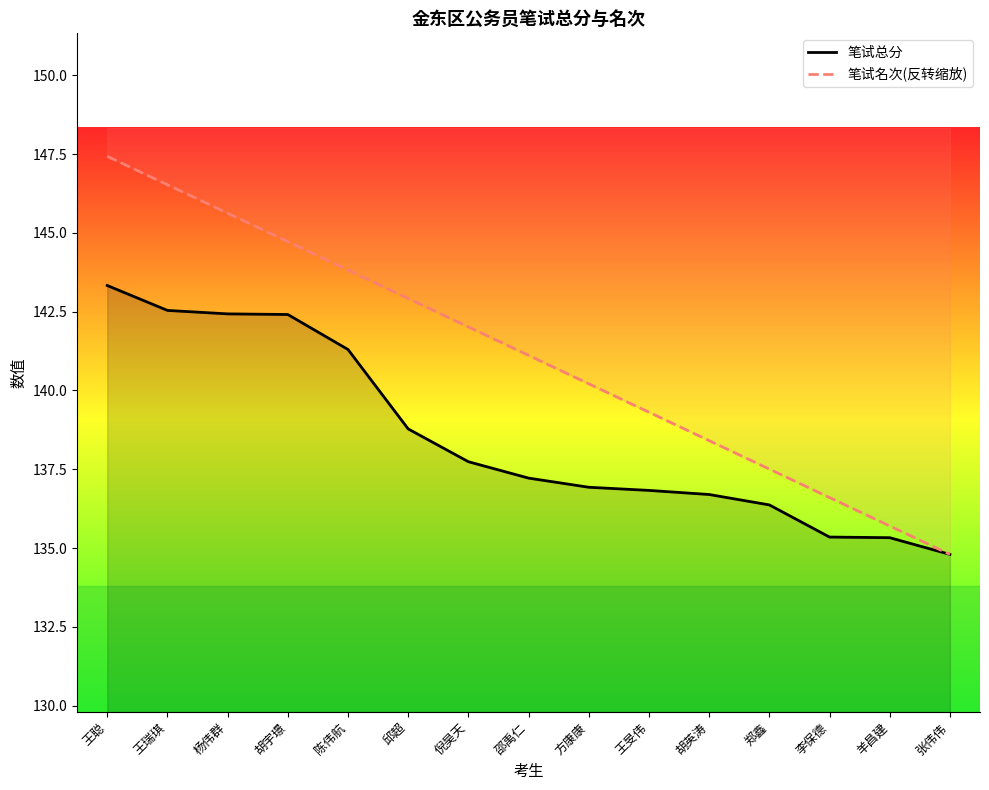

True or false: 笔试总分 and 笔试名次(反转缩放) intersect in this chart.

False